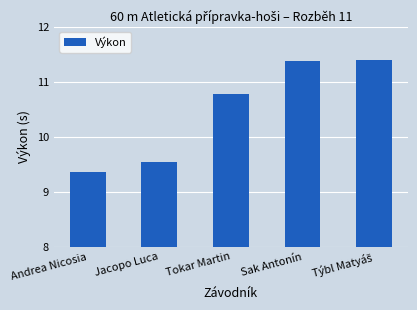

What is the change in value from Andrea Nicosia to Tokar Martin?

+1.4